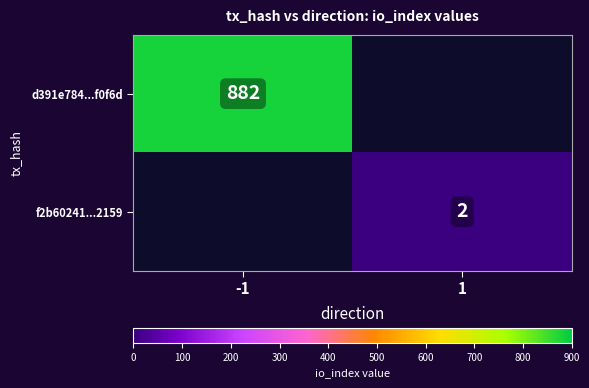

The d391e784...f0f6d series shows 349.4 at -1. True or false?

False